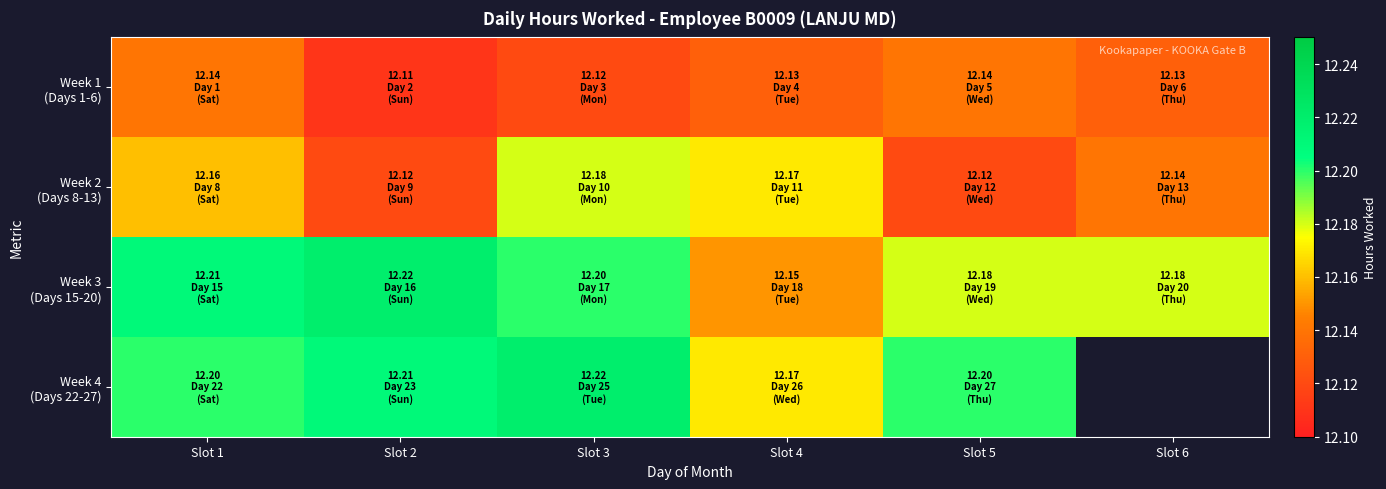

What is the difference between the second highest and minimum values in the Week 4 (Days 22-27) series?

0.1